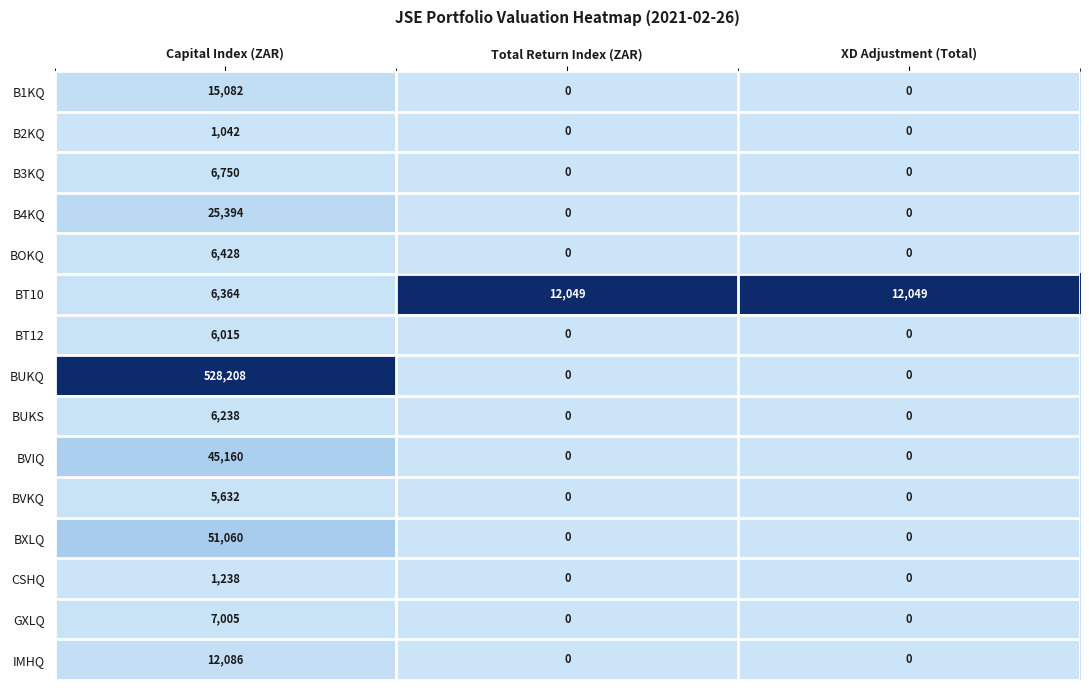

Which series has the largest total across all categories?

BUKQ